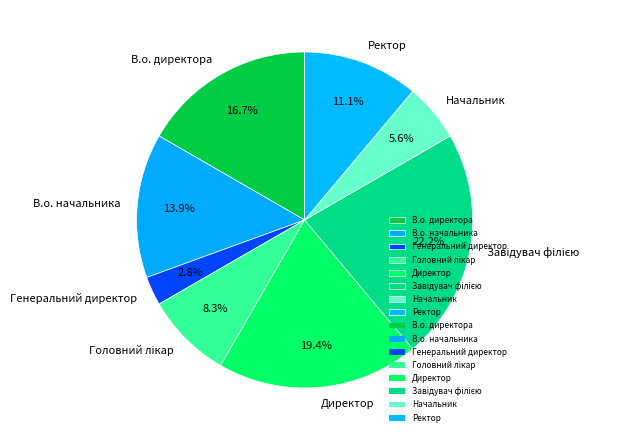

How many segments does this pie chart have?

8